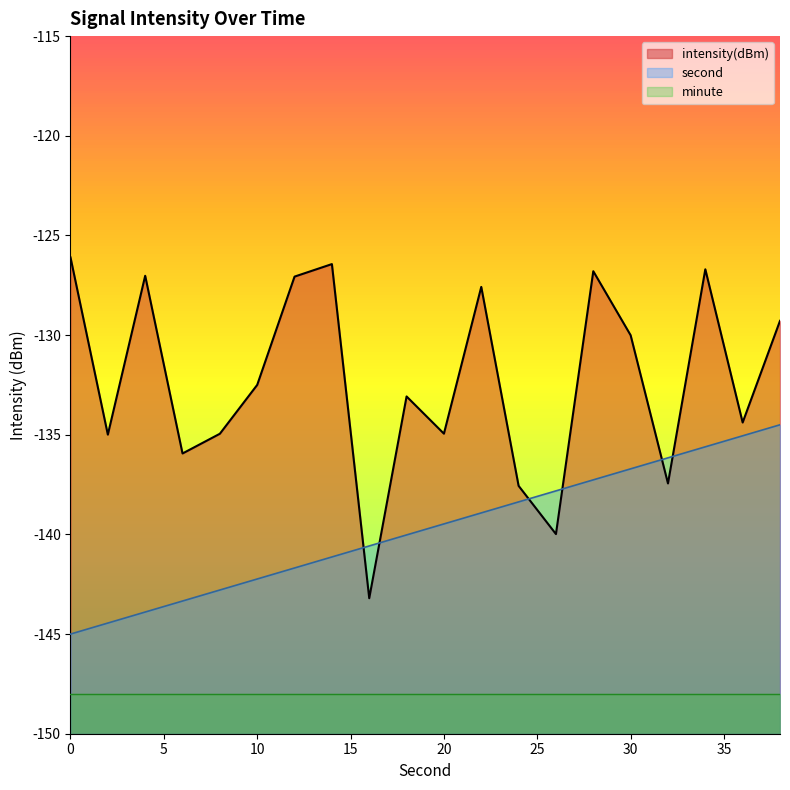

True or false: intensity and second cross at least once.

True